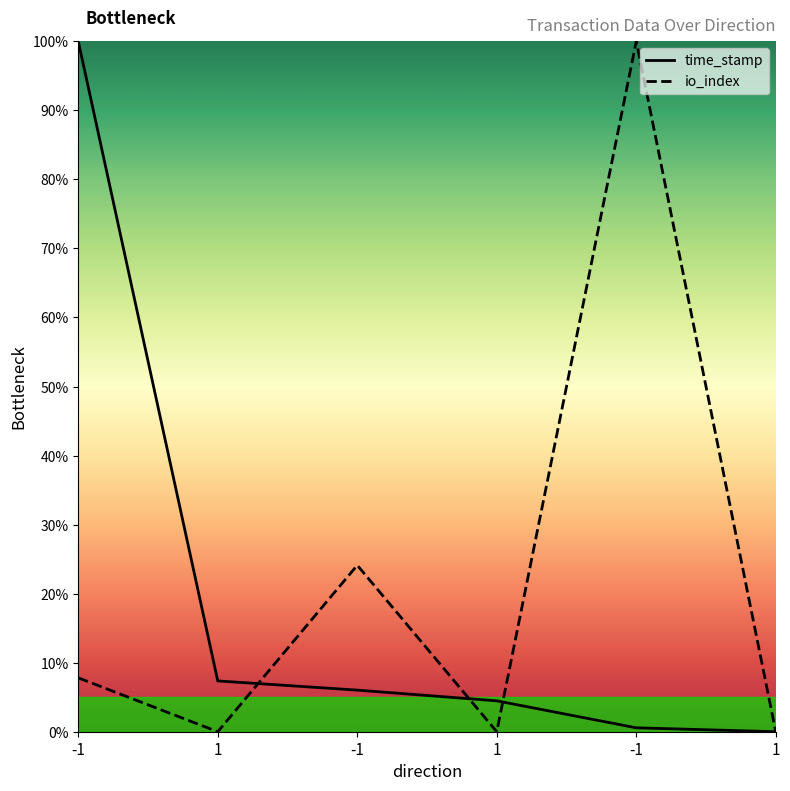

Reading left to right, transcribe all the data shown in this chart.

time_stamp: 1.0	0.1	0.1	0.0	0.0	0.0
io_index: 0.1	0.0	0.2	0.0	1.0	0.0